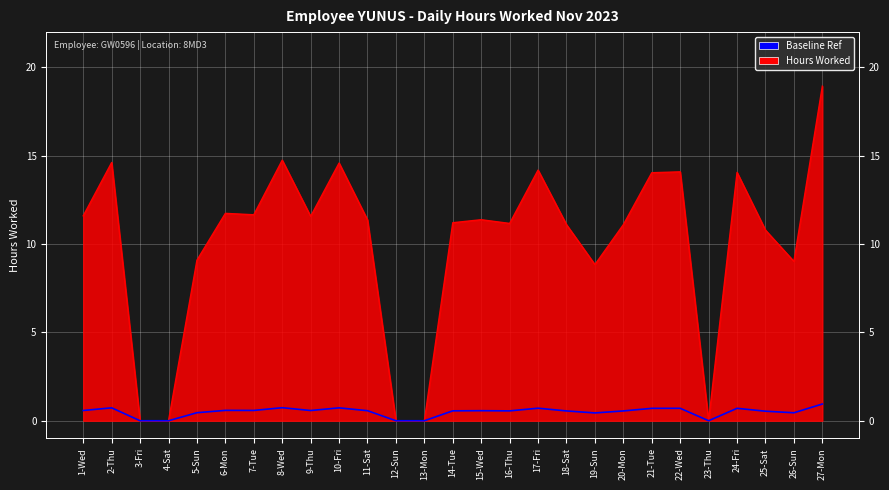

What is the sum of the values at 2-Thu and 11-Sat?

1.3